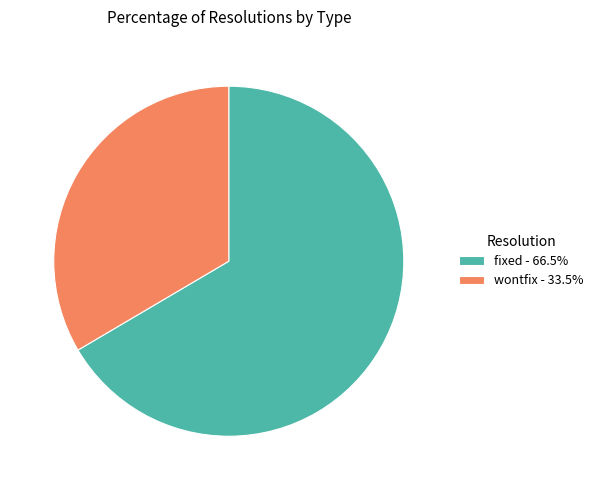

Approximately how many times larger is the value at wontfix - 33.5% compared to fixed - 66.5%?

0.5